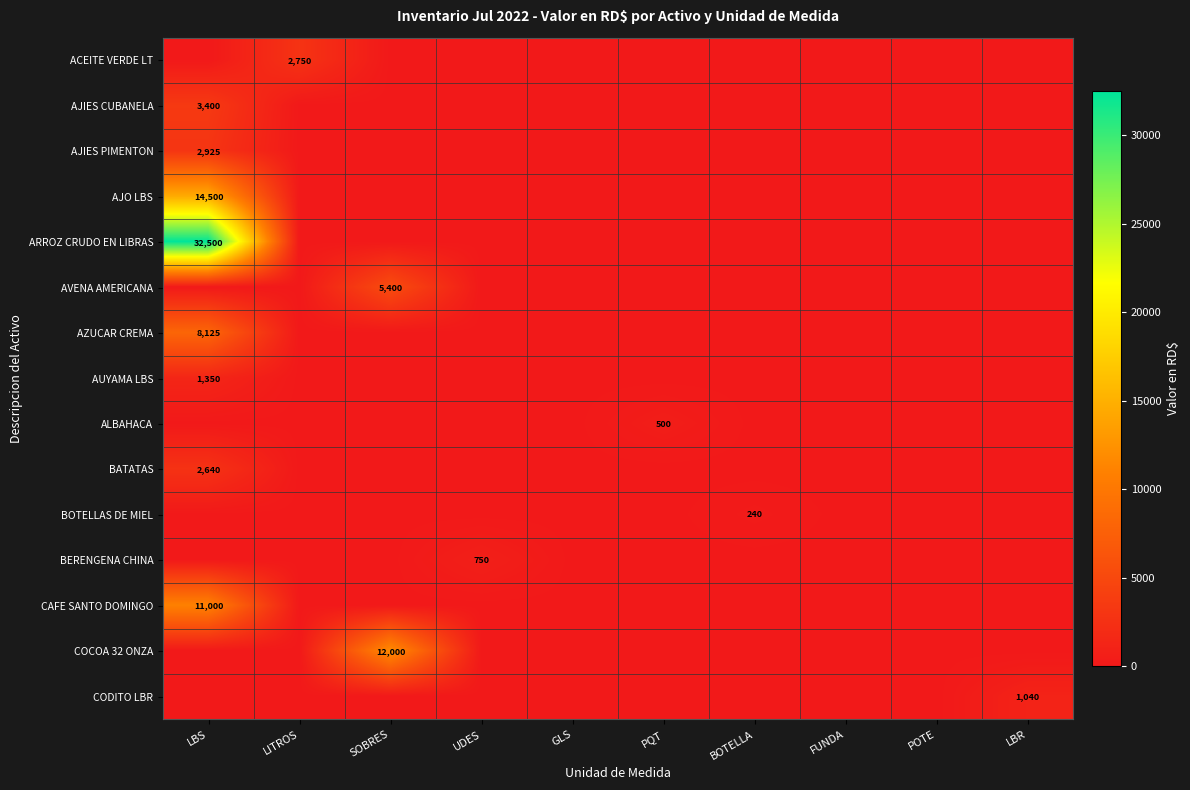

What is the maximum value shown in the chart?

32500